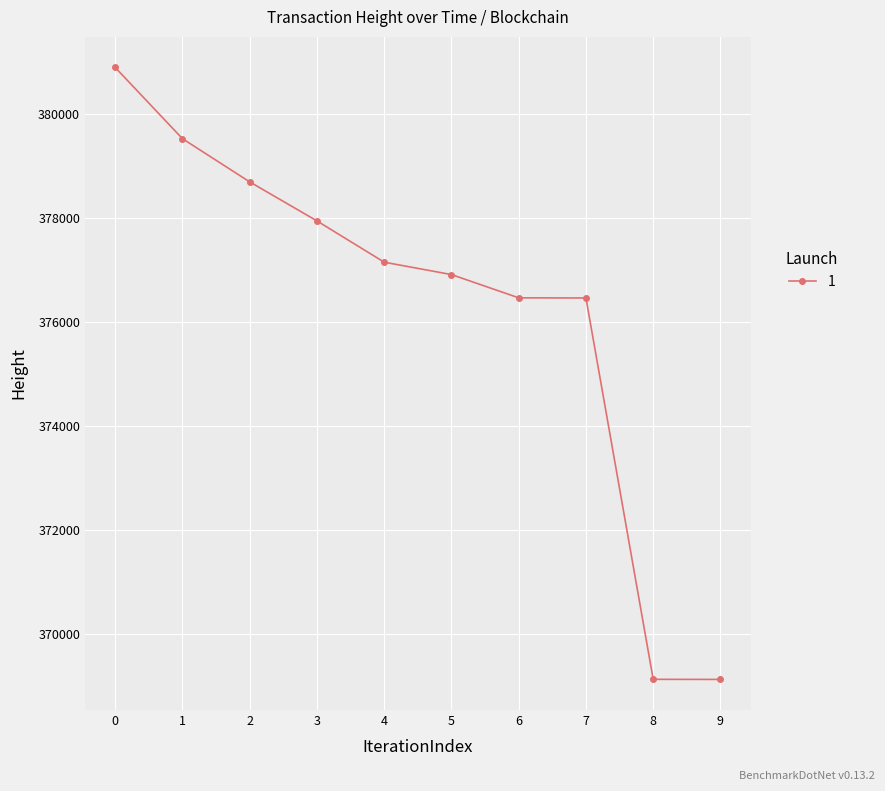

What is the minimum value shown in the chart?

369129